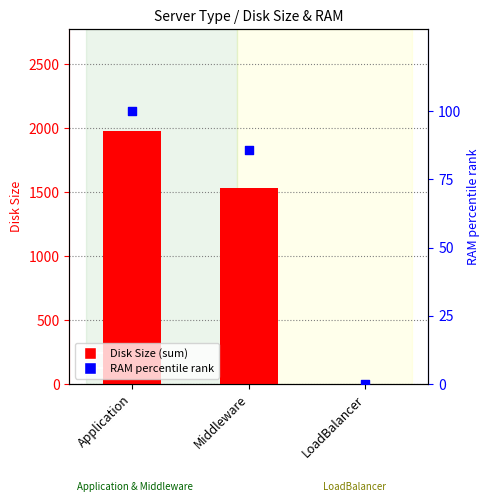

Which series has the widest spread of Y values?

Disk Size (sum)